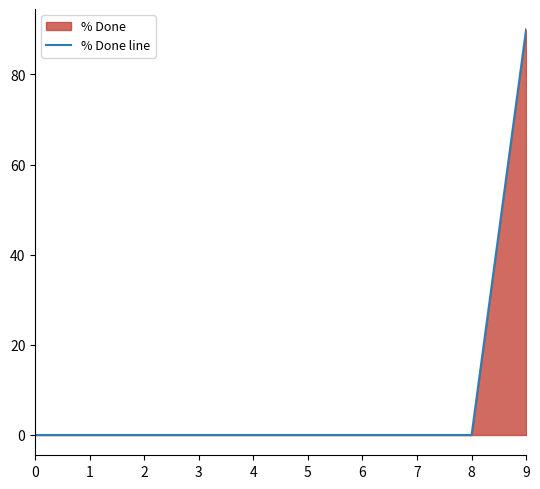

What is the sum of all values?

90